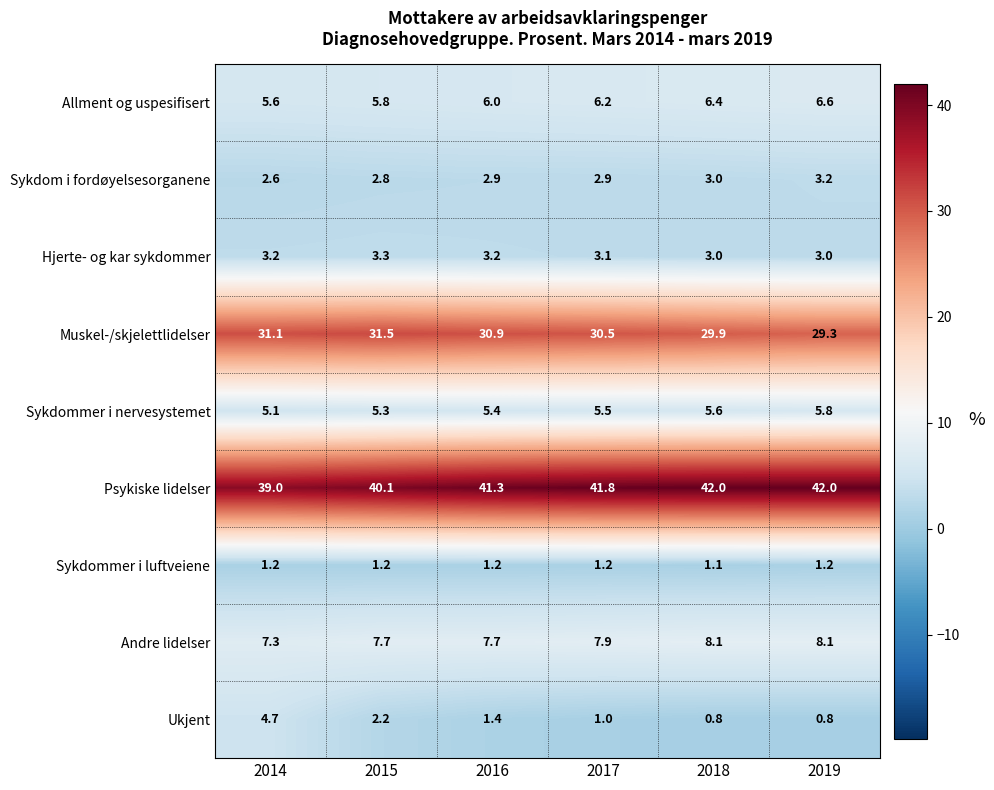

What is the maximum value for Sykdommer i luftveiene?

1.2